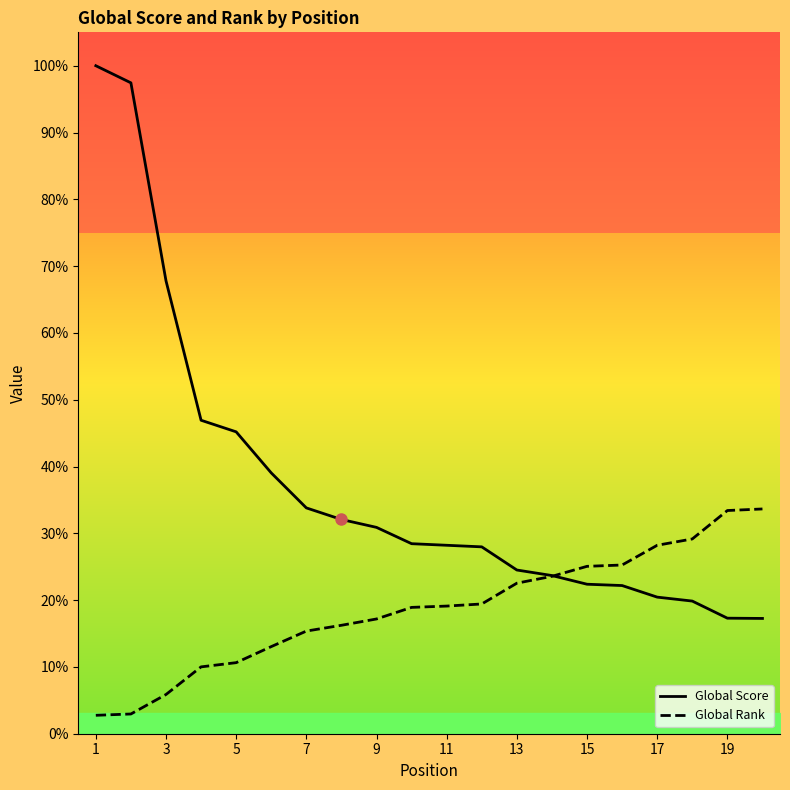

What are all the series names shown in the legend?

Global Score, Global Rank